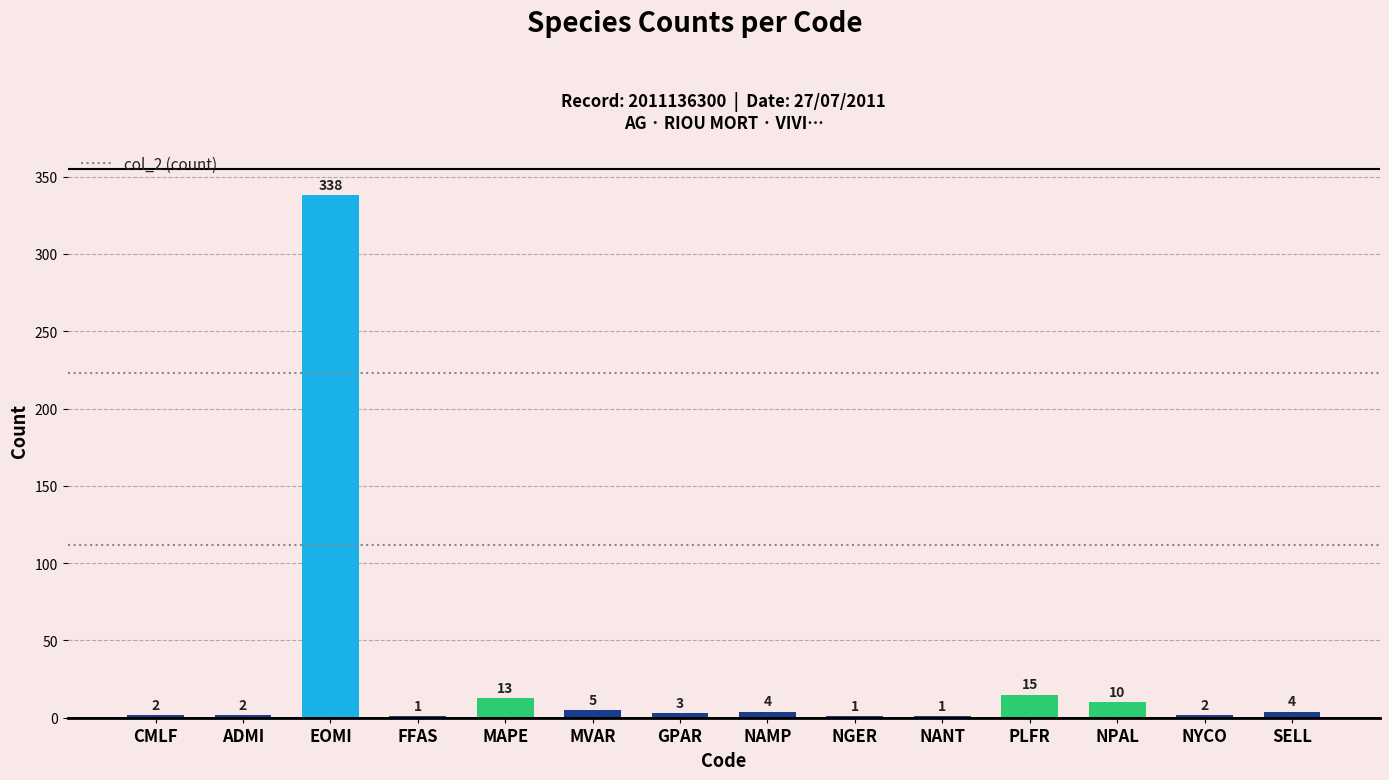

Approximately how many times larger is the value at PLFR compared to MVAR?

3.0